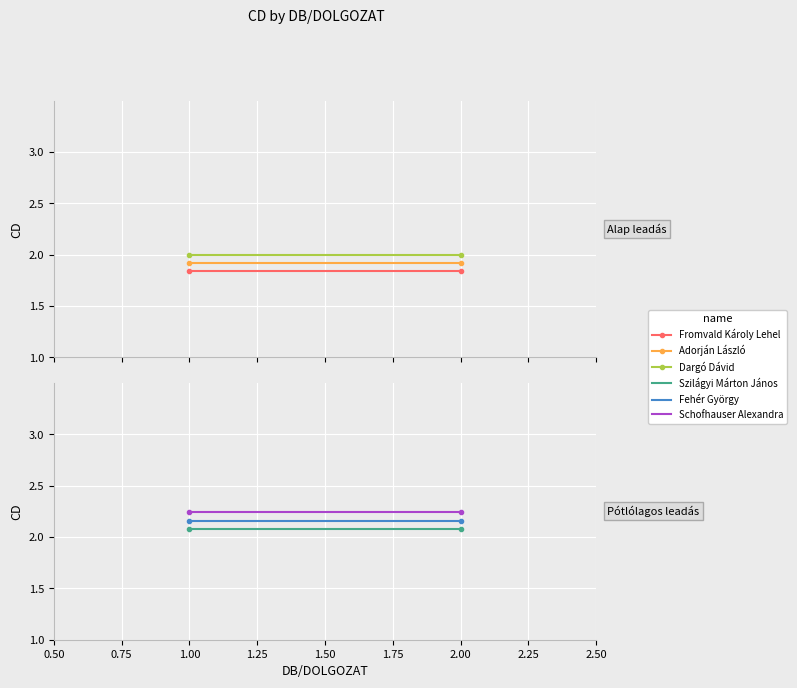

How many categories are shown in the chart?

2